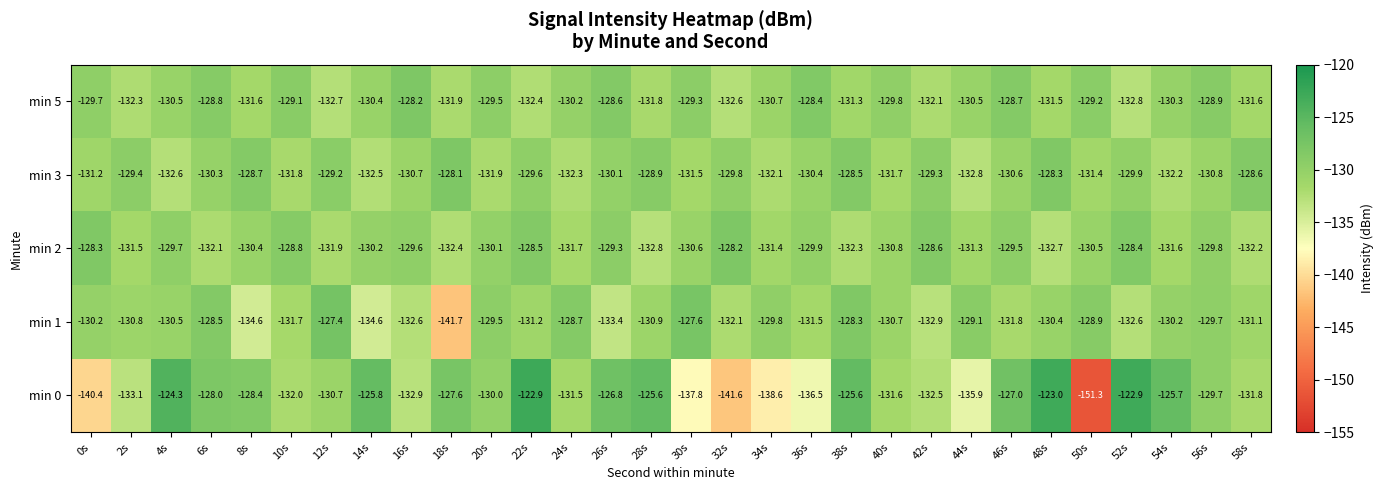

Where is min 5 nearest to the value -130?

24s